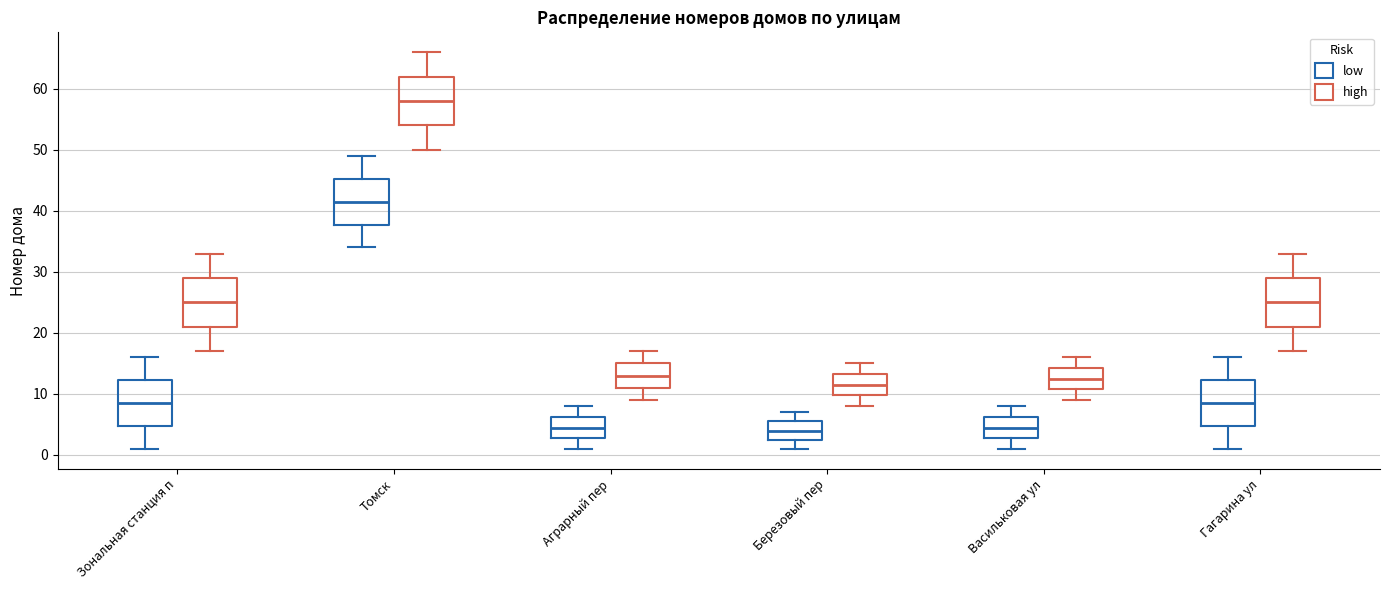

Reading left to right, read every box against the y-axis: the position of its median line, the range the box covers, and the ends of its whiskers. The values are not printed on the chart, so give them approximately, as read against the axis.

Зональная станция п (low): median 9, box 5 to 12, whiskers 1 to 16
Зональная станция п (high): median 25, box 21 to 29, whiskers 17 to 33
Томск (low): median 42, box 38 to 45, whiskers 34 to 49
Томск (high): median 58, box 54 to 62, whiskers 50 to 66
Аграрный пер (low): median 5, box 3 to 6, whiskers 1 to 8
Аграрный пер (high): median 13, box 11 to 15, whiskers 9 to 17
Березовый пер (low): median 4, box 3 to 6, whiskers 1 to 7
Березовый пер (high): median 12, box 10 to 13, whiskers 8 to 15
Васильковая ул (low): median 5, box 3 to 6, whiskers 1 to 8
Васильковая ул (high): median 13, box 11 to 14, whiskers 9 to 16
Гагарина ул (low): median 9, box 5 to 12, whiskers 1 to 16
Гагарина ул (high): median 25, box 21 to 29, whiskers 17 to 33